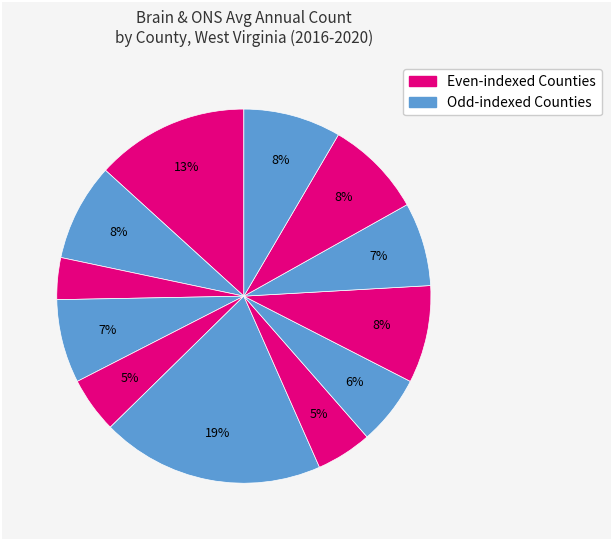

Count the number of slices in the pie.

12